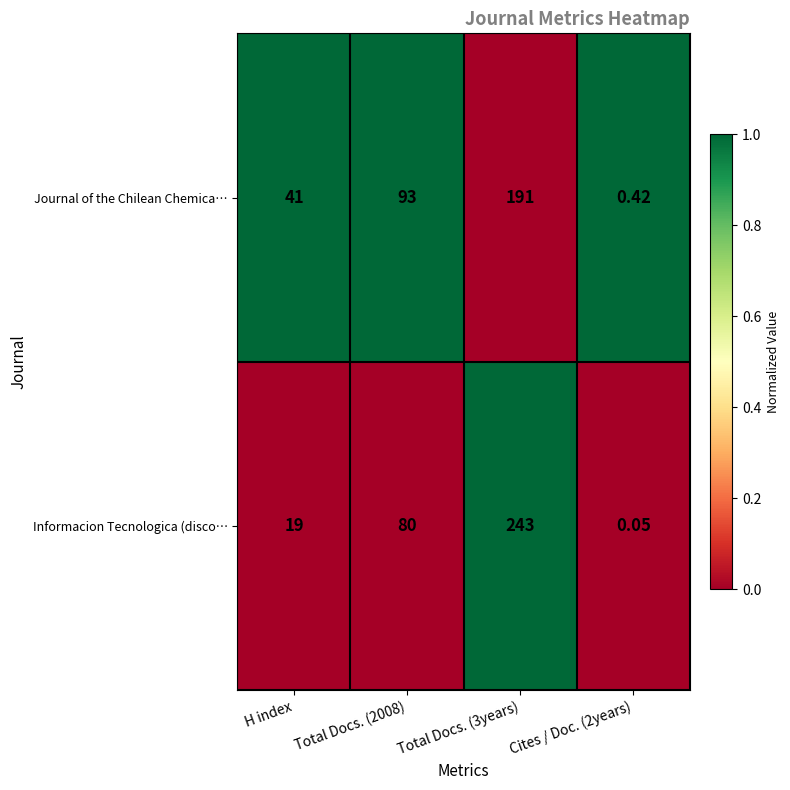

List the series in order of their overall mean, lowest first.

Journal of the Chilean Chemica…, Informacion Tecnologica (disco…